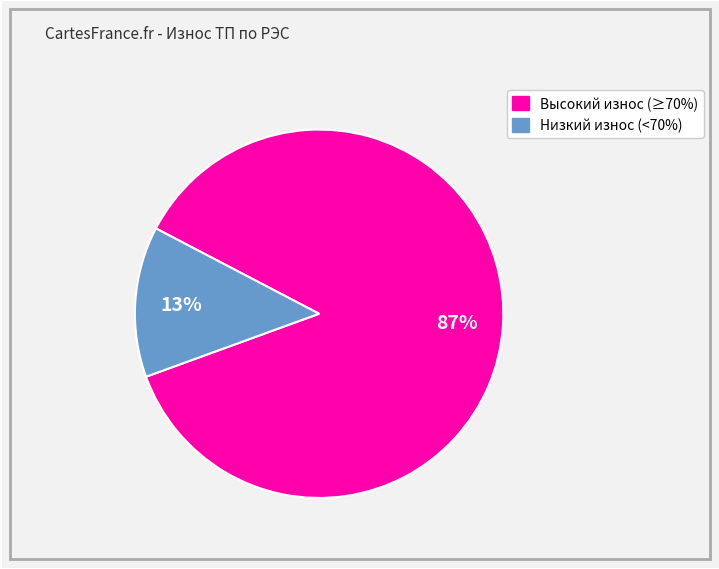

To the nearest percent, what is the difference between the largest and smallest slice percentages?

74%